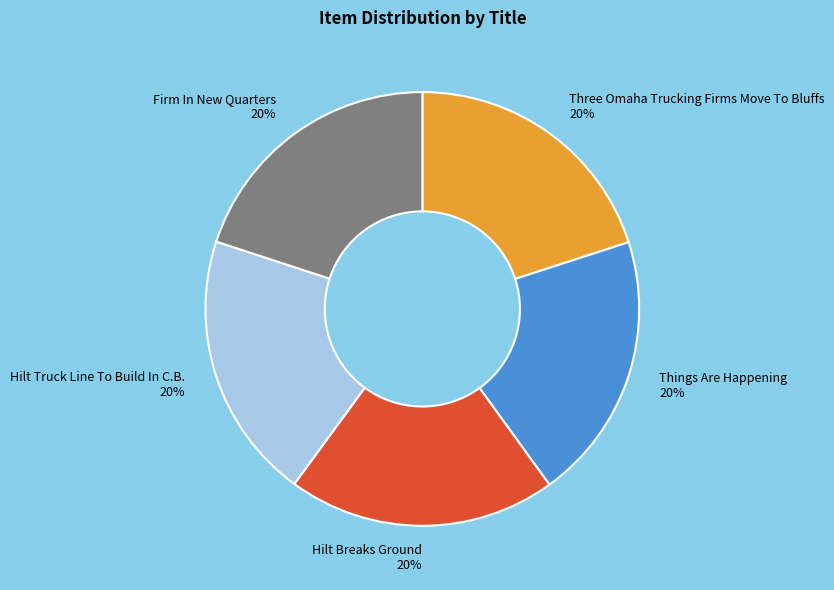

To the nearest percent, what portion does Hilt Truck Line To Build In C.B. represent?

20%